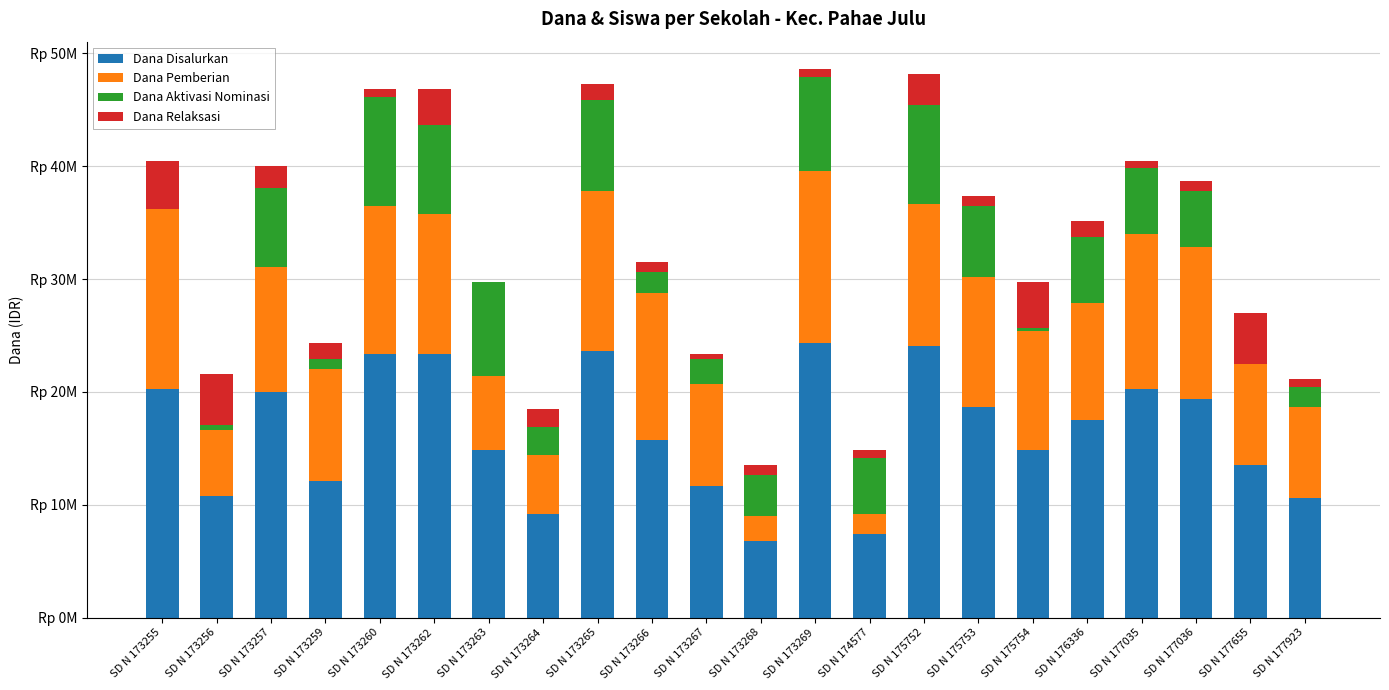

At how many categories does at least one series exceed 17174189?

11